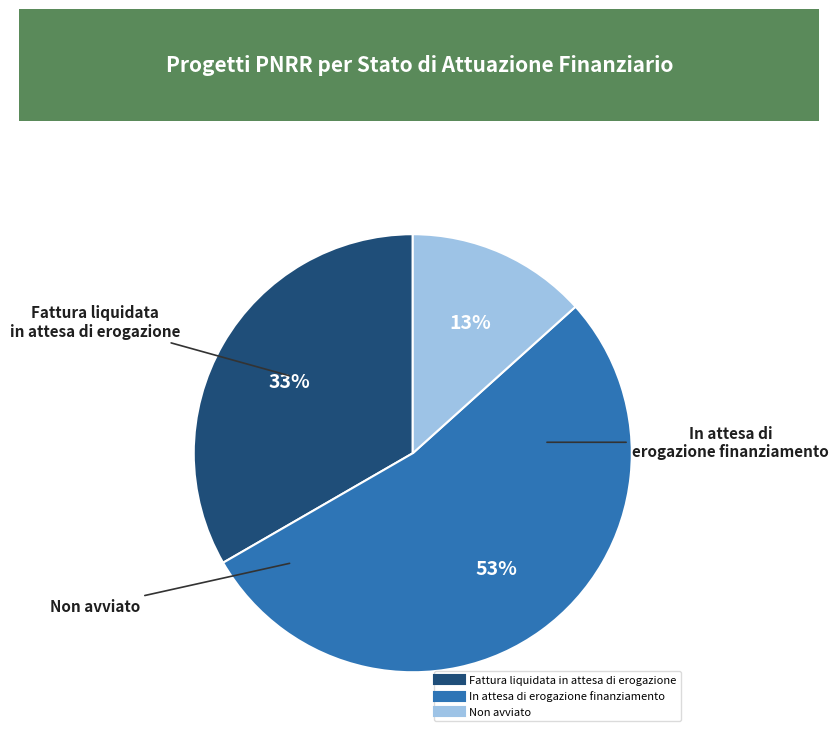

Which slice is the largest?

In attesa di erogazione finanziamento